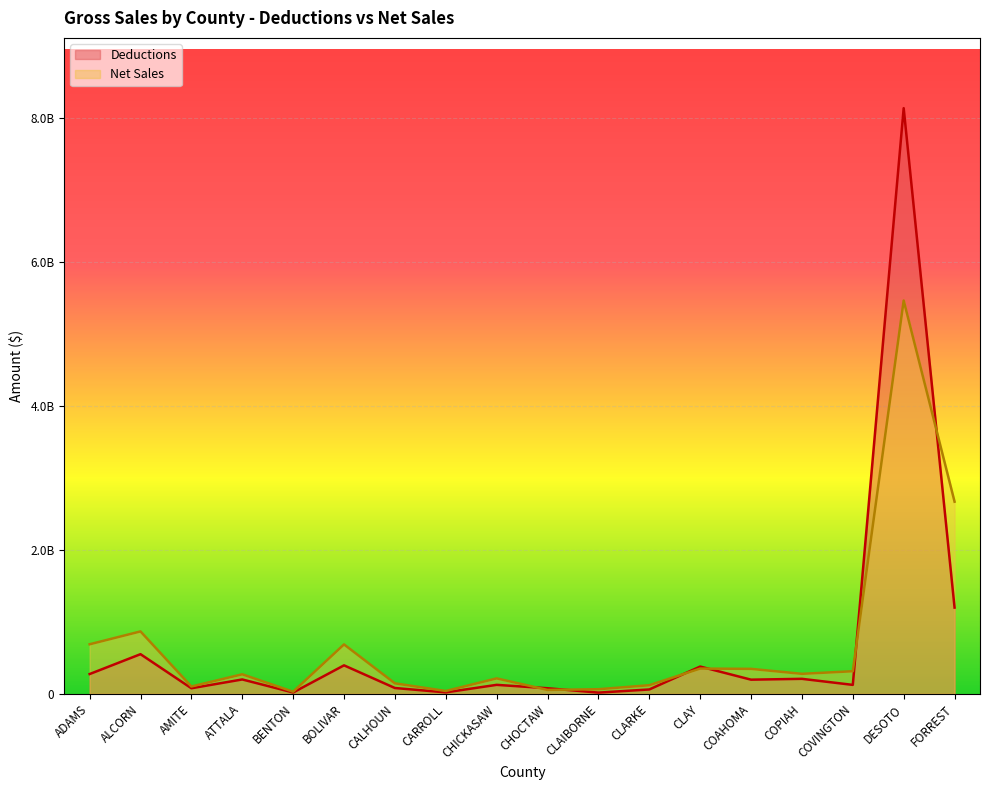

Reading left to right, what are all the values shown in this chart?

Deductions: ADAMS=274141999	ALCORN=550024104	AMITE=77008751	ATTALA=199004632	BENTON=18000252	BOLIVAR=395004572	CALHOUN=80359671	CARROLL=19754410	CHICKASAW=124267741	CHOCTAW=77213104	CLAIBORNE=16521265	CLARKE=60209261	CLAY=378113346	COAHOMA=196093246	COPIAH=207809838	COVINGTON=123788481	DESOTO=8130229390	FORREST=1196997256
Net Sales: ADAMS=687414649	ALCORN=866030591	AMITE=101349242	ATTALA=270729529	BENTON=28940745	BOLIVAR=685708662	CALHOUN=145171501	CARROLL=39034913	CHICKASAW=213968392	CHOCTAW=53800246	CLAIBORNE=63536208	CLARKE=119175440	CLAY=350085507	COAHOMA=346183703	COPIAH=277287777	COVINGTON=313414998	DESOTO=5459963722	FORREST=2667233874